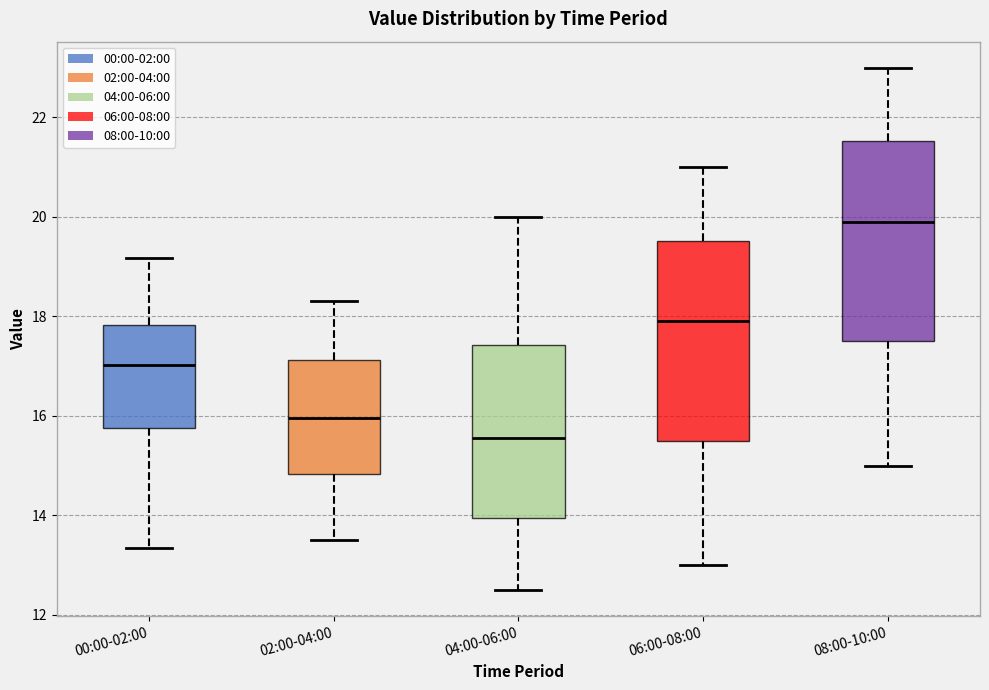

Reading left to right, transcribe this box plot: for each box, give where its median line is, the range the box spans, and where its two whiskers end, as read against the y-axis. The values are not printed on the chart, so give them approximately, as read against the axis.

00:00-02:00: median 17.0, box 15.8 to 17.8, whiskers 13.4 to 19.2
02:00-04:00: median 16.0, box 14.8 to 17.2, whiskers 13.6 to 18.4
04:00-06:00: median 15.6, box 14.0 to 17.4, whiskers 12.6 to 20.0
06:00-08:00: median 18.0, box 15.6 to 19.6, whiskers 13.0 to 21.0
08:00-10:00: median 20.0, box 17.6 to 21.6, whiskers 15.0 to 23.0